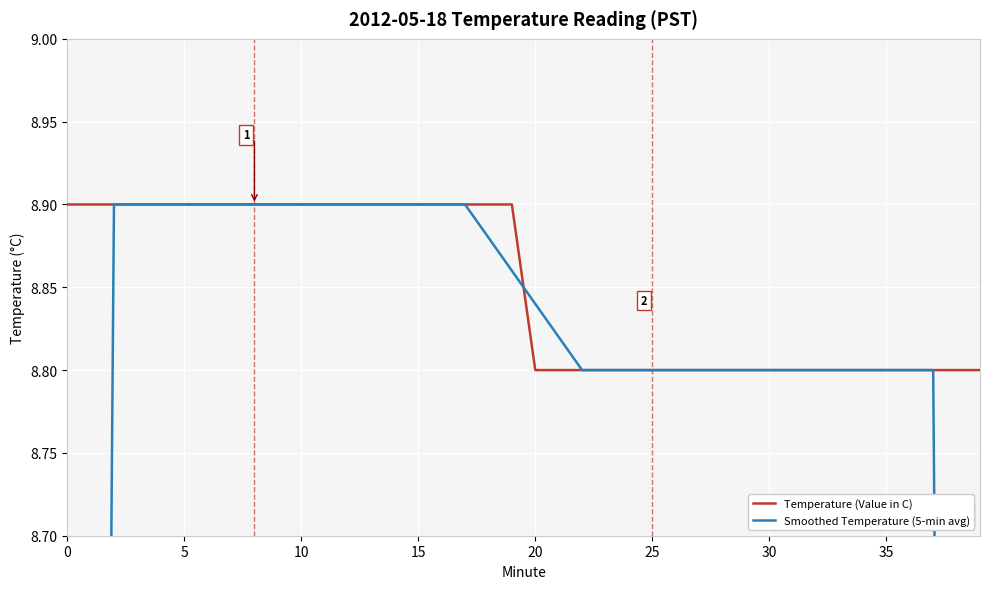

What is the label of the 14th point from the left?

13